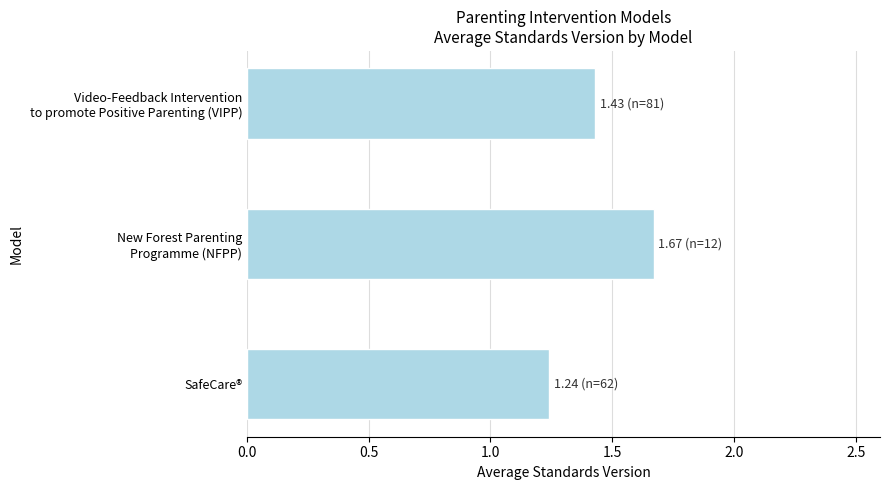

What is the difference between the maximum and minimum values?

0.4